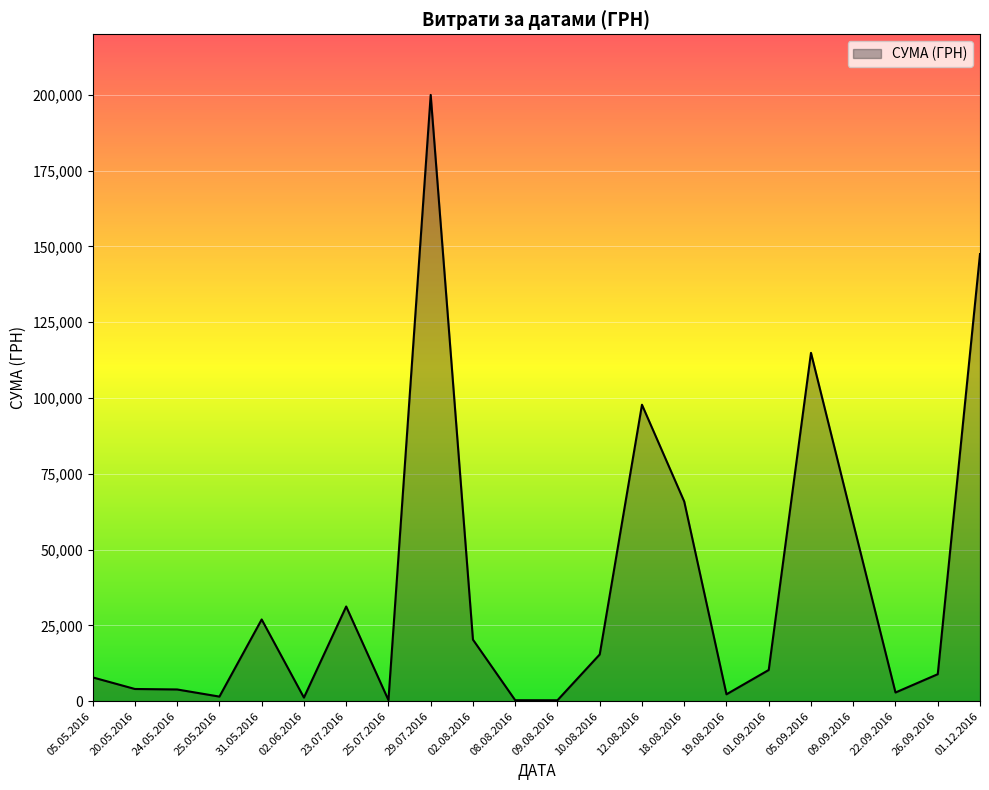

Which label corresponds to the largest value in the chart?

29.07.2016